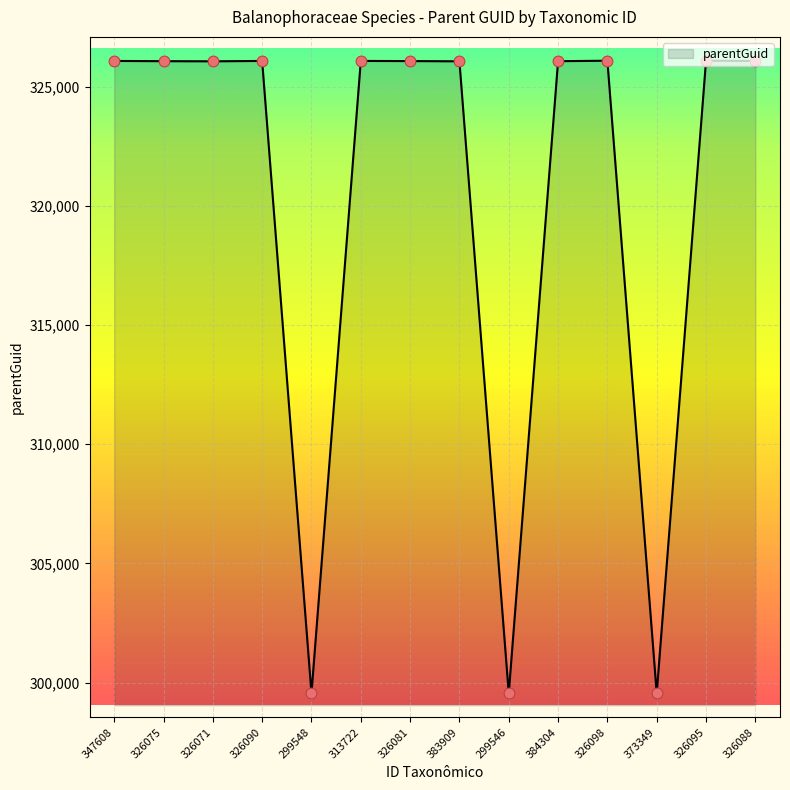

What is the ratio of the value at 373349 to the value at 326098?

0.9